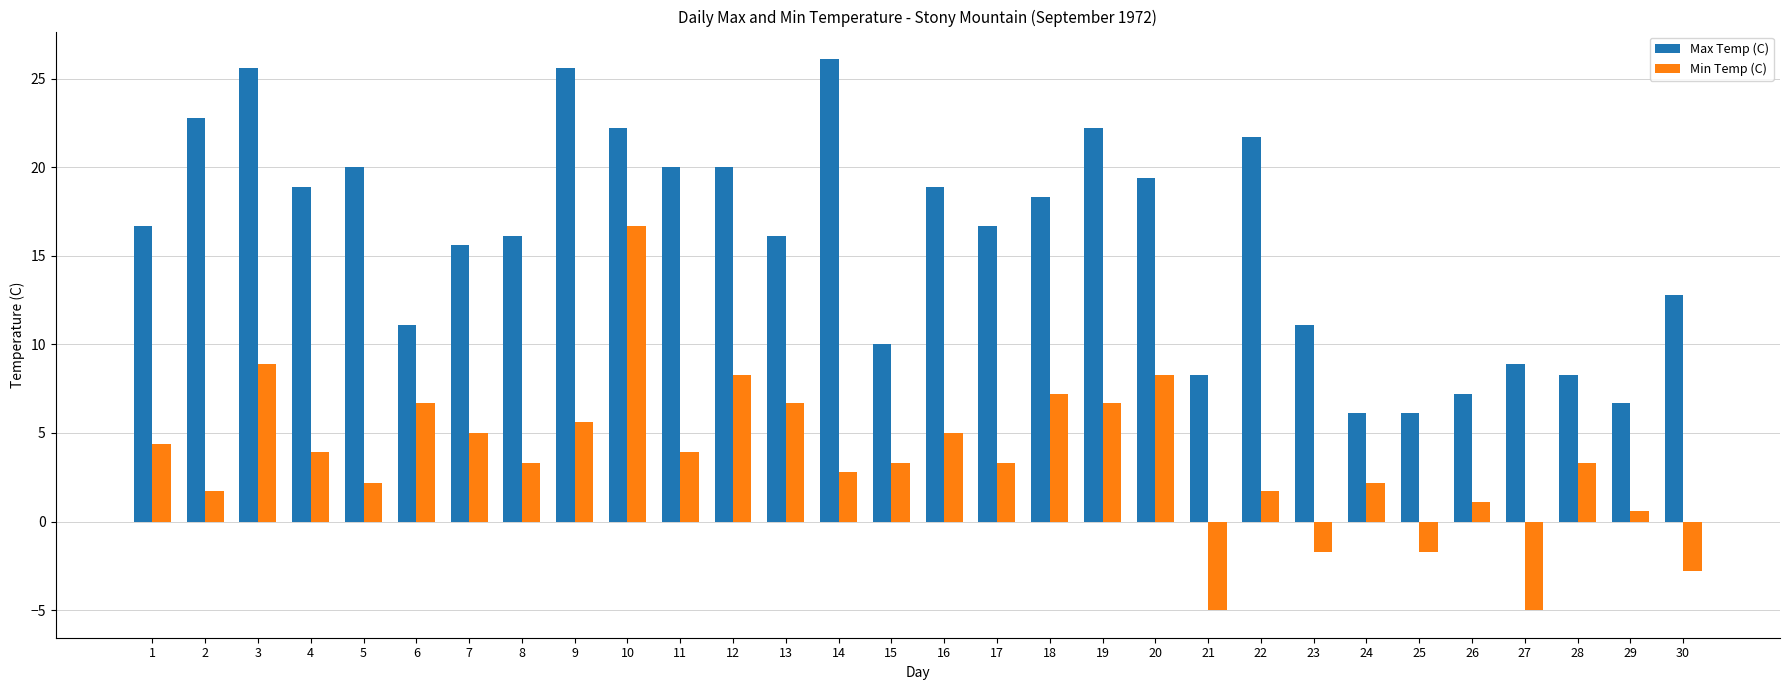

Rank the series at 27 from lowest to highest value.

Min Temp (C), Max Temp (C)